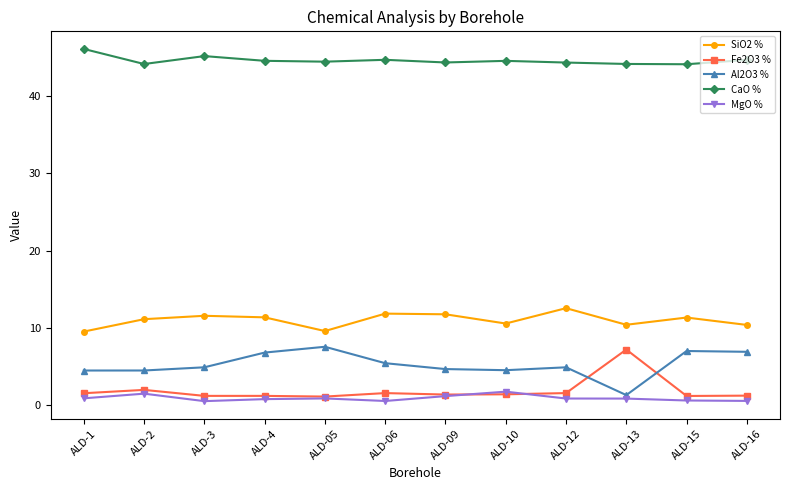

Does the chart have visible grid lines?

No